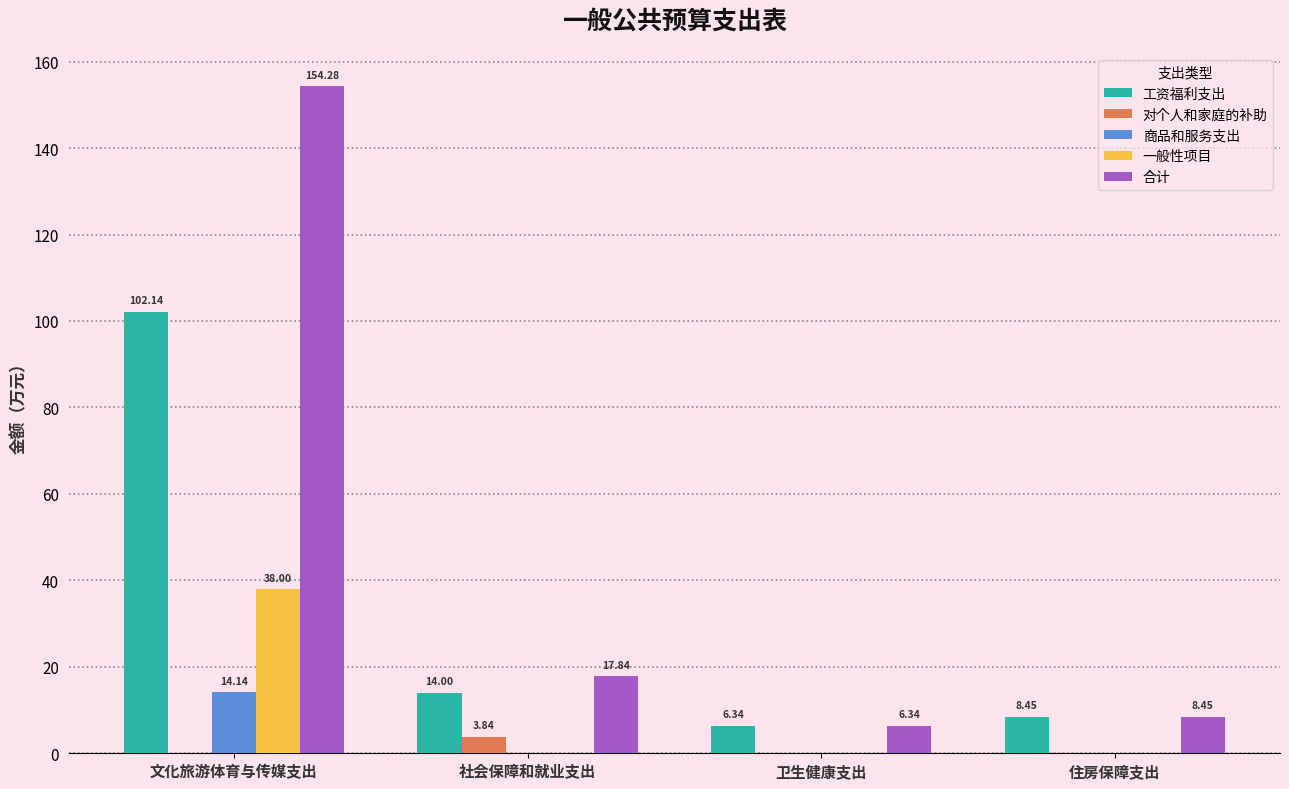

At which label does 工资福利支出 reach its peak?

文化旅游体育与传媒支出